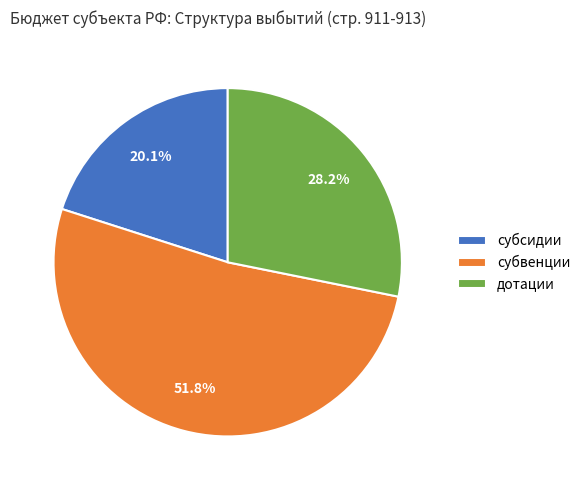

To the nearest percent, what percentage of the pie is дотации?

28%